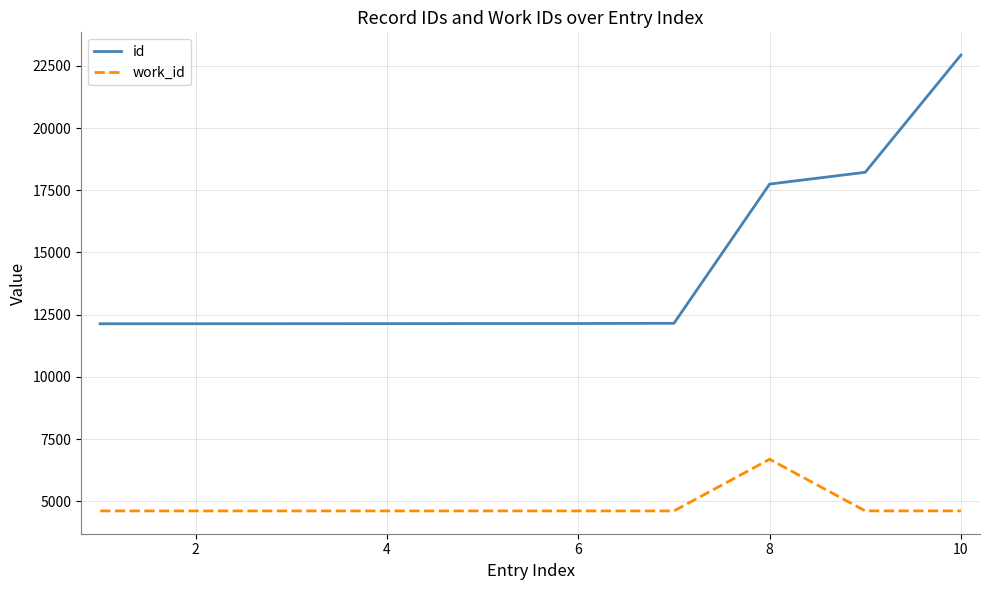

Which series has the largest range (max minus min)?

id